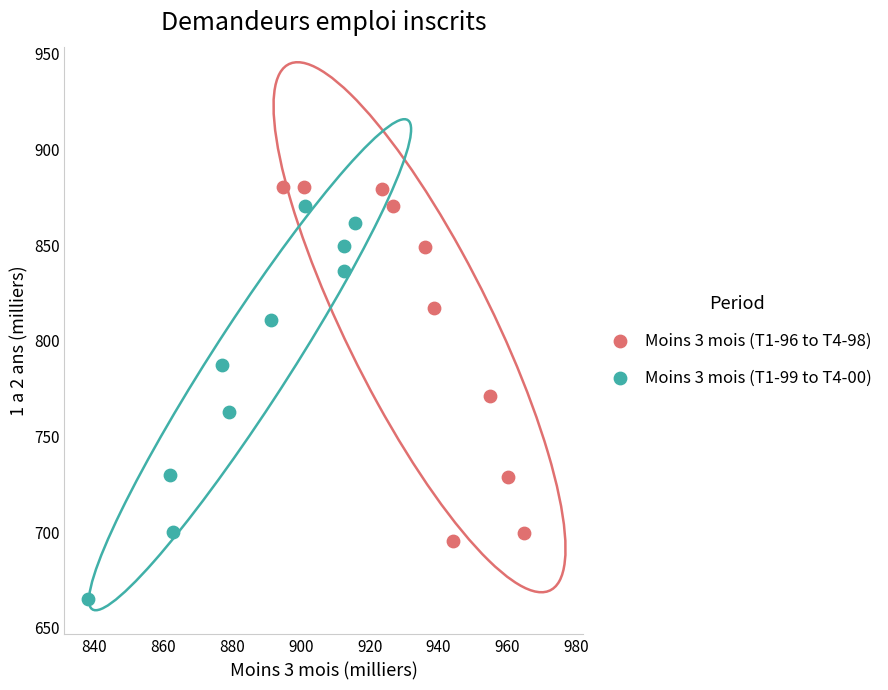

What are all the series names shown in the legend?

Moins 3 mois (T1-96 to T4-98), Moins 3 mois (T1-99 to T4-00)